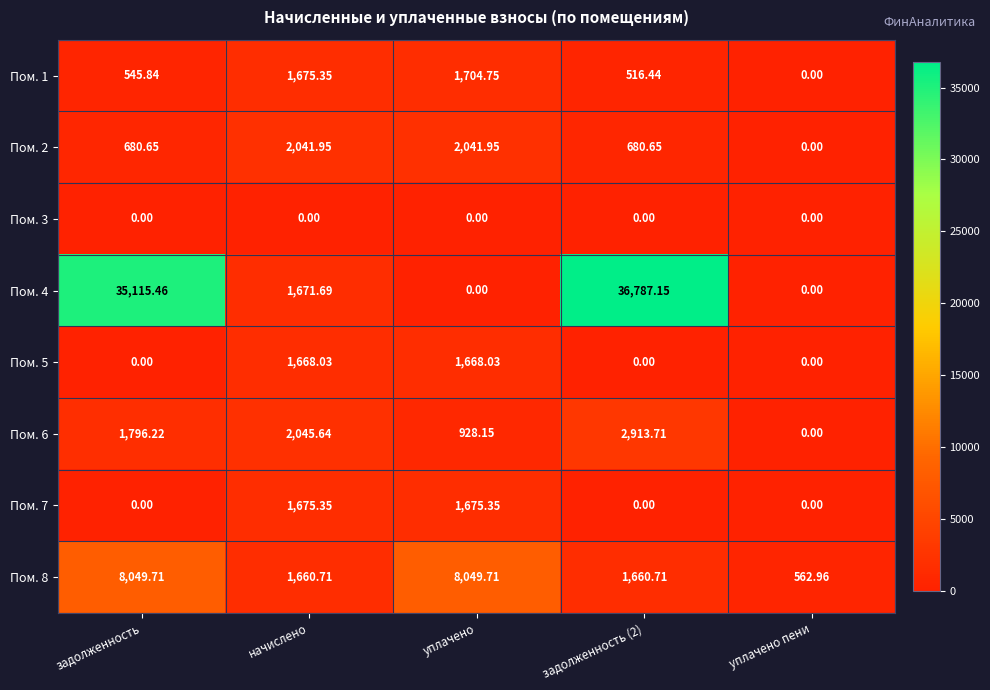

What is the spread (max minus min) of values at задолженность (2)?

36787.2